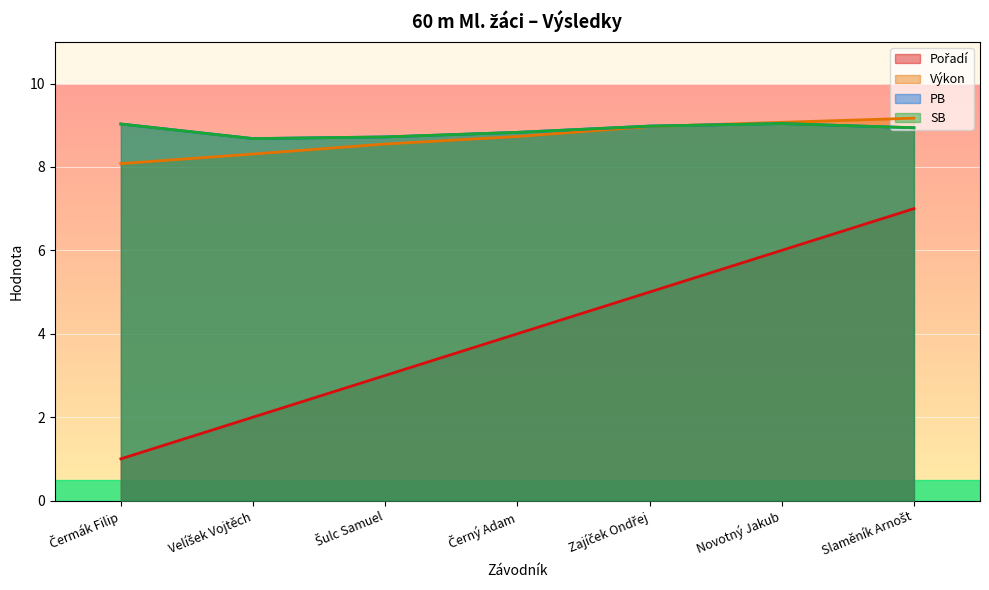

What is the total value across all series at Slaměník Arnošt?

34.0